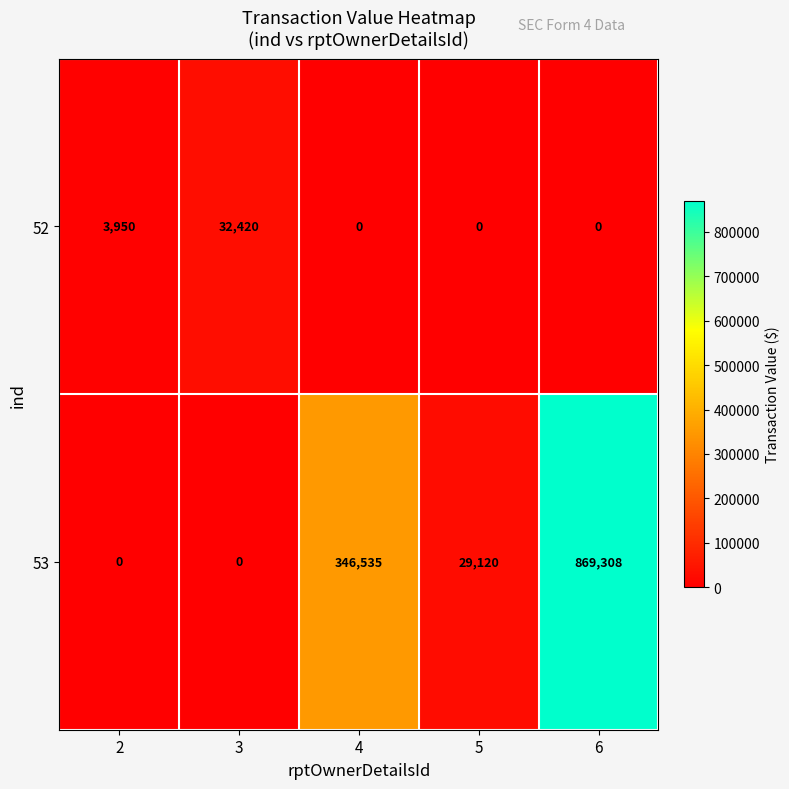

What is the total value across all series at 5?

29120